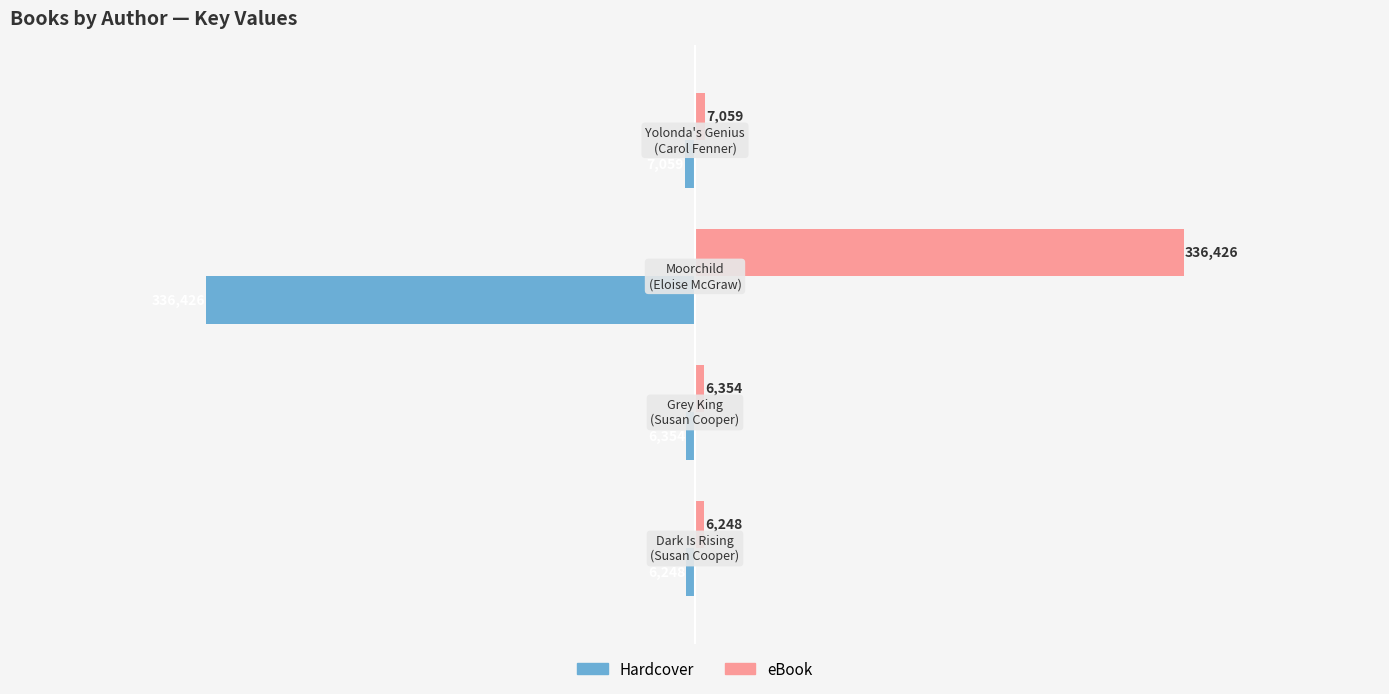

What is the sum of all eBook values?

356087